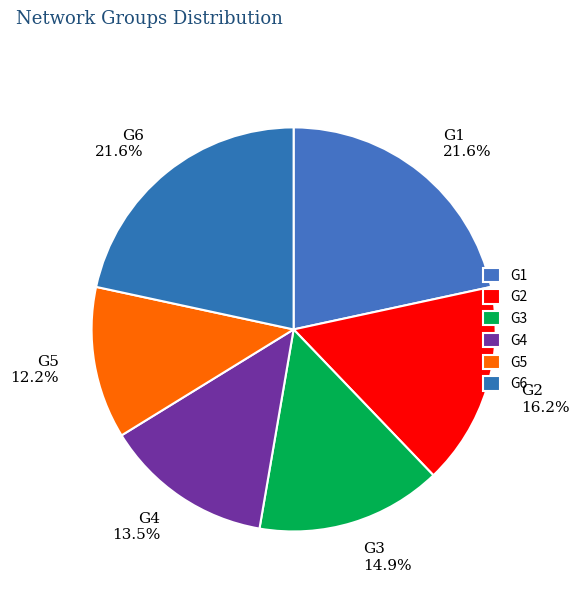

How many slices are in this pie chart?

6